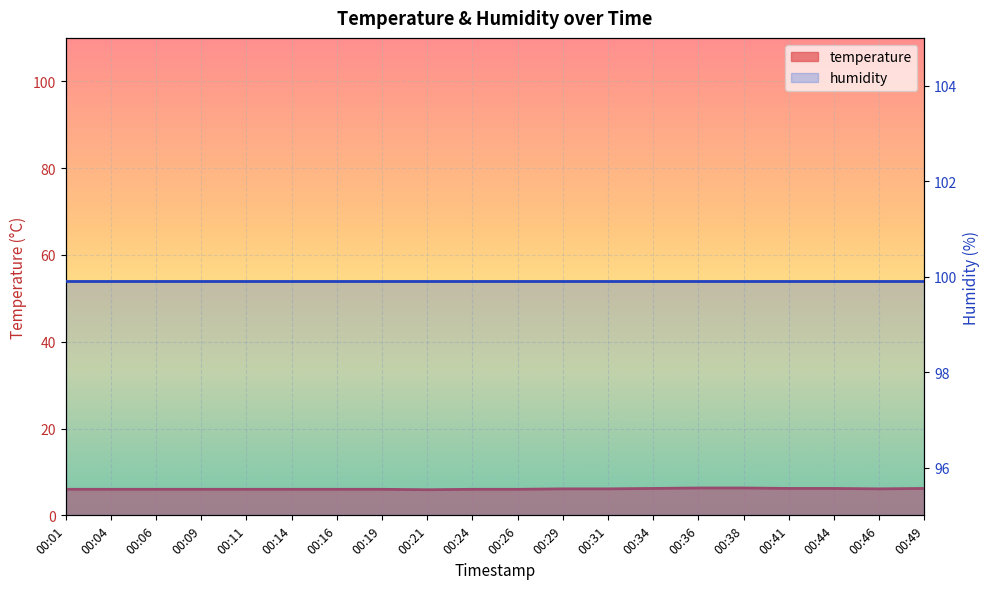

List the labels in order of value, largest first.

00:36, 00:38, 00:34, 00:41, 00:44, 00:49, 00:29, 00:31, 00:46, 00:01, 00:04, 00:06, 00:09, 00:11, 00:14, 00:16, 00:19, 00:24, 00:26, 00:21